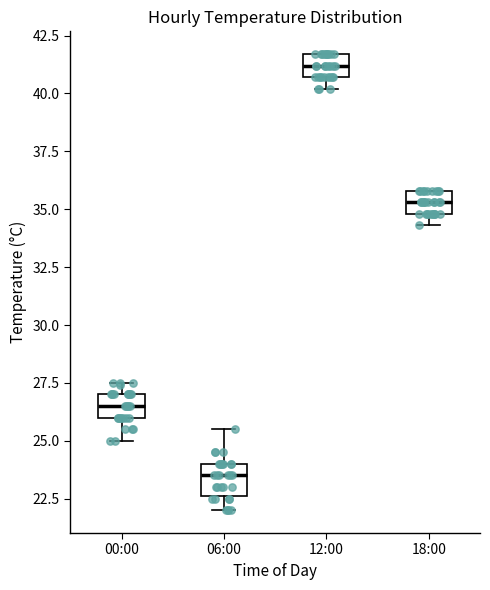

Reading left to right, read every box against the y-axis: the position of its median line, the range the box covers, and the ends of its whiskers. The values are not printed on the chart, so give them approximately, as read against the axis.

00:00: median 26.5, box 26.0 to 27.0, whiskers 25.0 to 27.5
06:00: median 23.5, box 22.5 to 24.0, whiskers 22.0 to 25.5
12:00: median 41.0, box 40.5 to 41.5, whiskers 40.0 to 41.5
18:00: median 35.5, box 35.0 to 36.0, whiskers 34.5 to 36.0